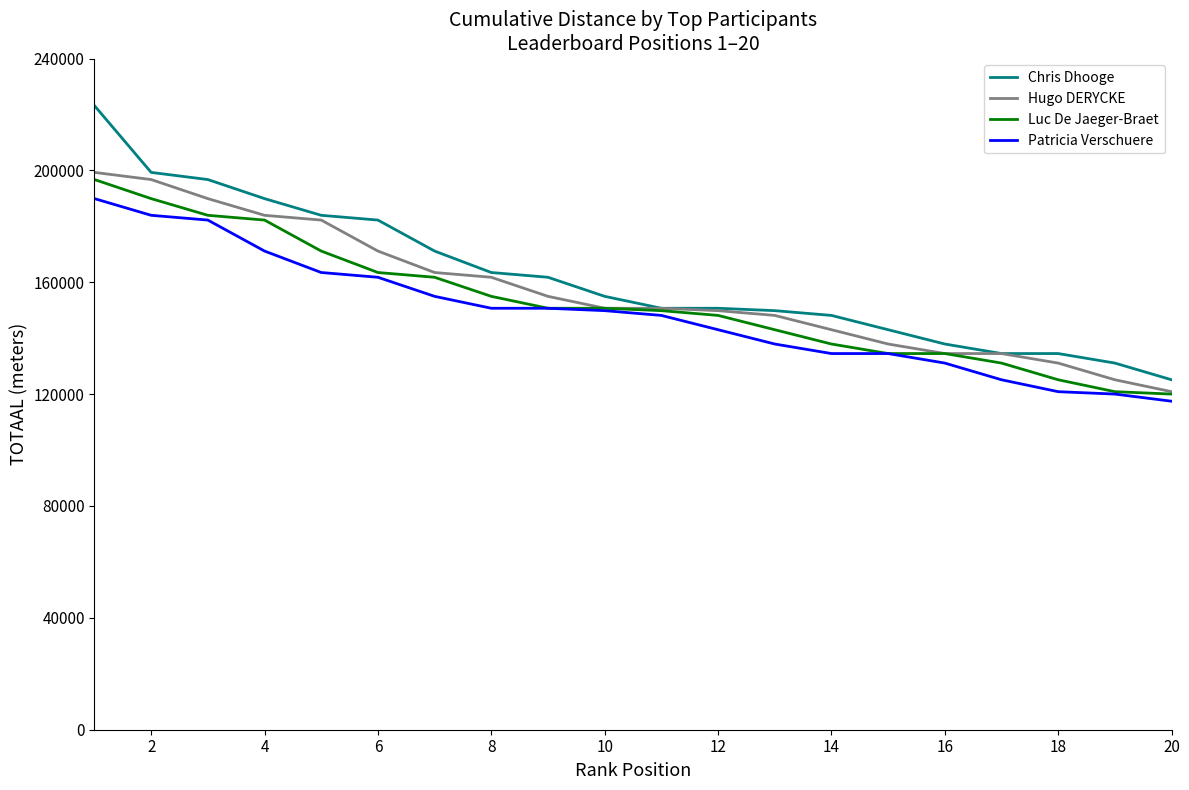

What is the minimum value shown in the chart?

117464.7